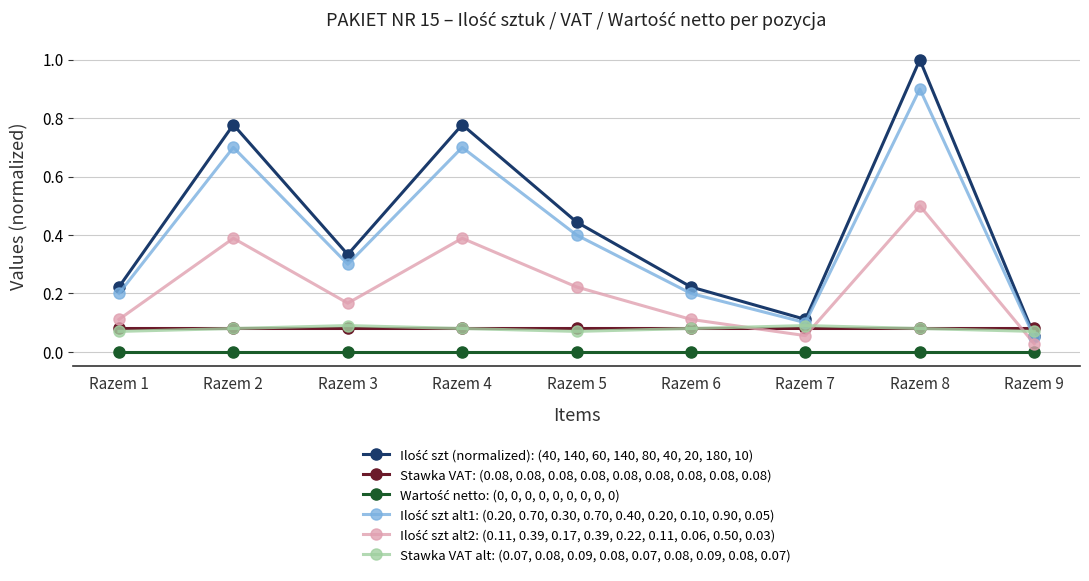

The Stawka VAT alt: (0.07, 0.08, 0.09, 0.08, 0.07, 0.08, 0.09, 0.08, 0.07) series shows 0.1 at Razem 6. True or false?

True